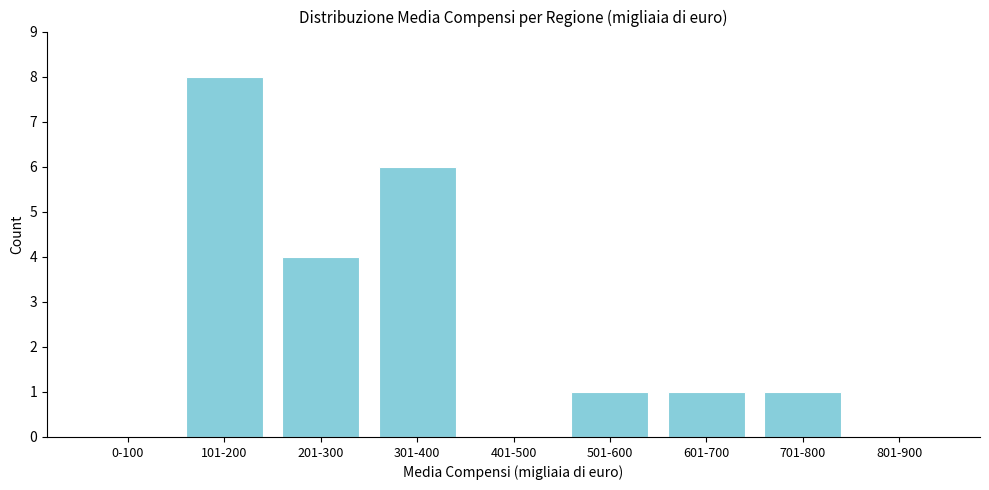

Reading left to right, what are all the values shown in this chart?

0-100=0	101-200=8	201-300=4	301-400=6	401-500=0	501-600=1	601-700=1	701-800=1	801-900=0